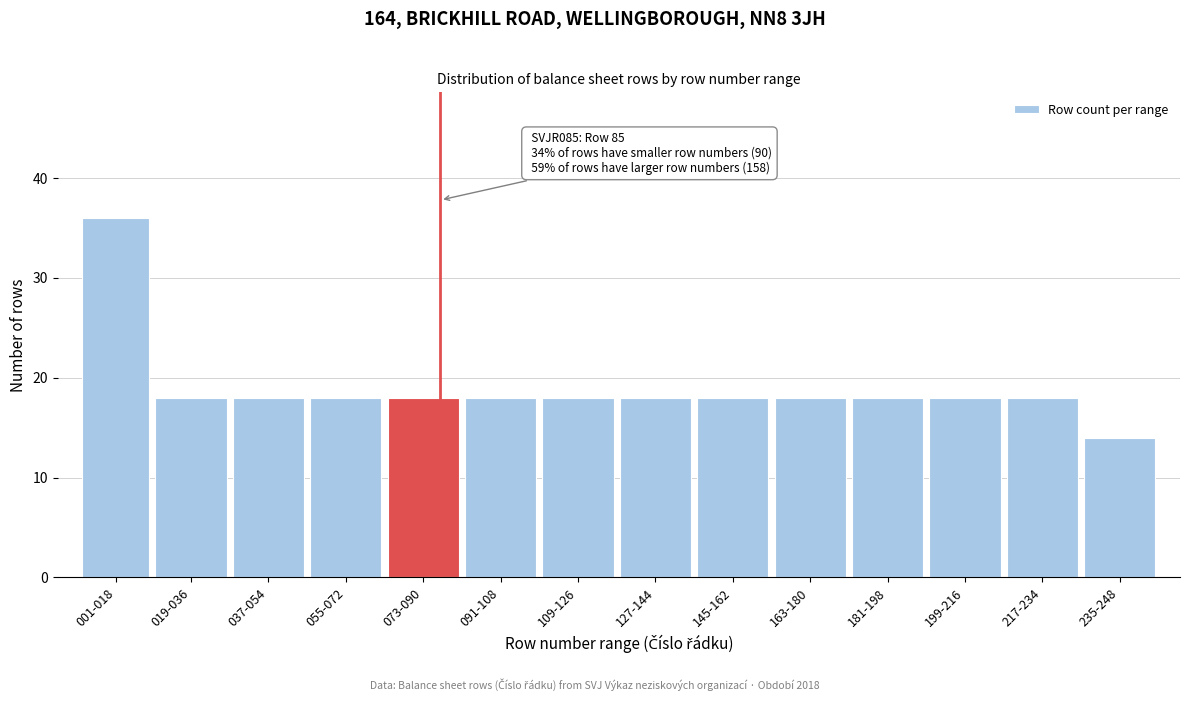

Reading right to left, list all the values displayed in this chart.

14	18	18	18	18	18	18	18	18	18	18	18	18	36